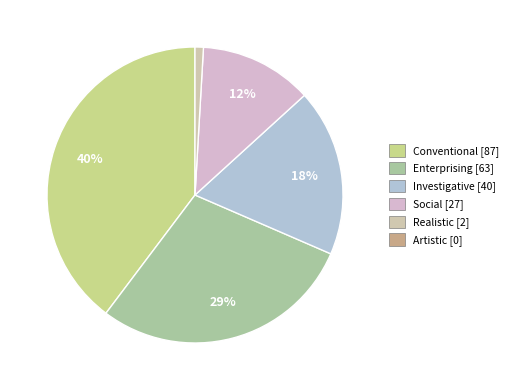

Is there any slice that represents more than half of the pie?

No